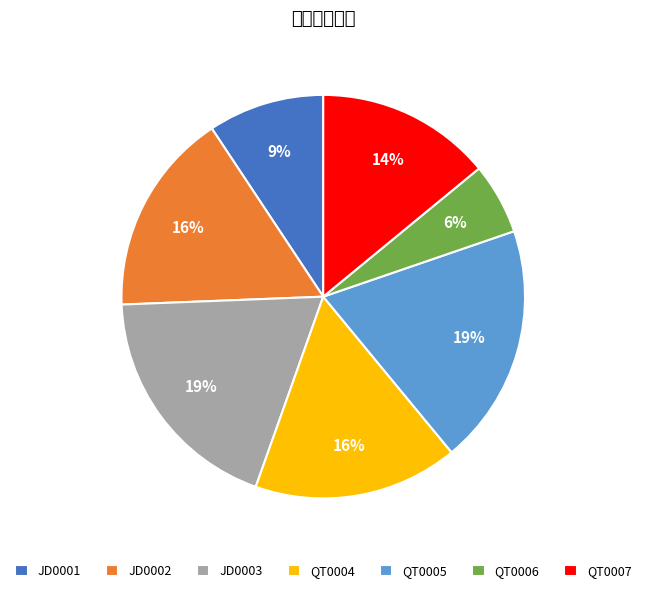

Is the sum of QT0004 and QT0006 greater than half?

No